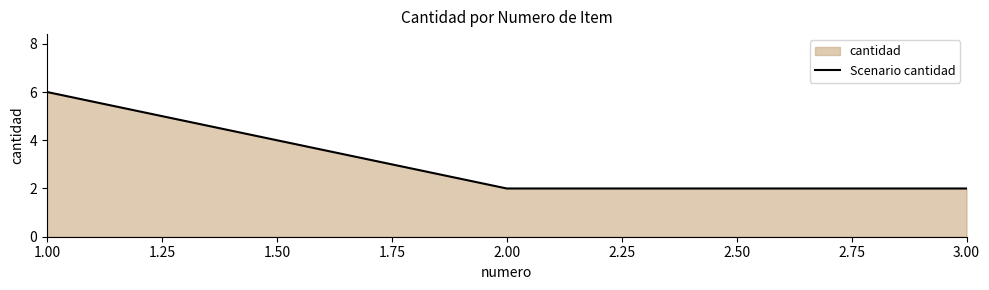

What is the value of the 3rd point from the left?

2